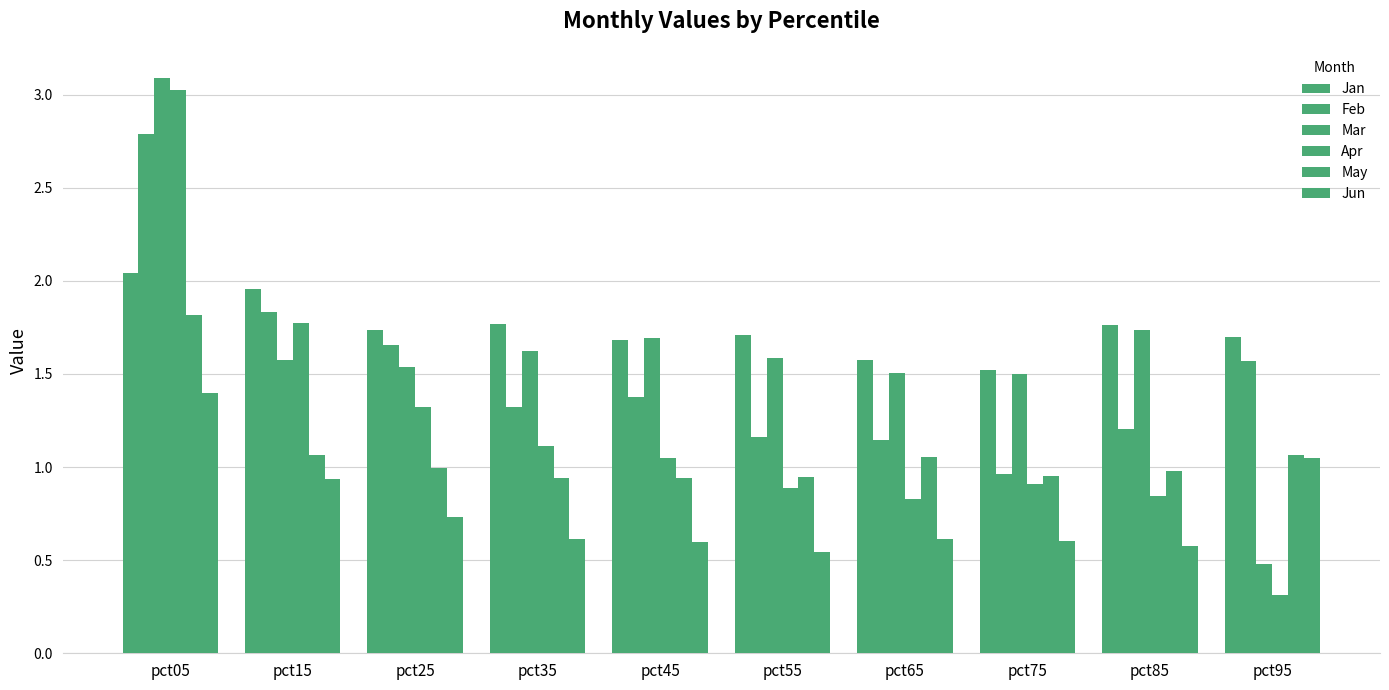

How many groups of bars are there?

10